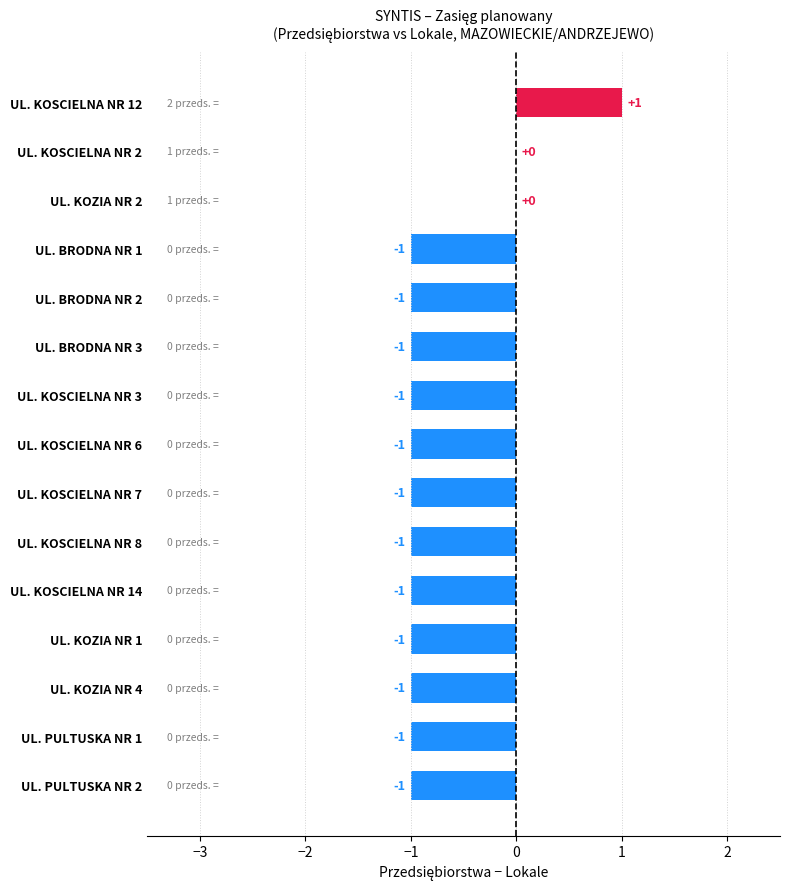

True or false: the data shows -1 at UL. KOSCIELNA NR 7.

True